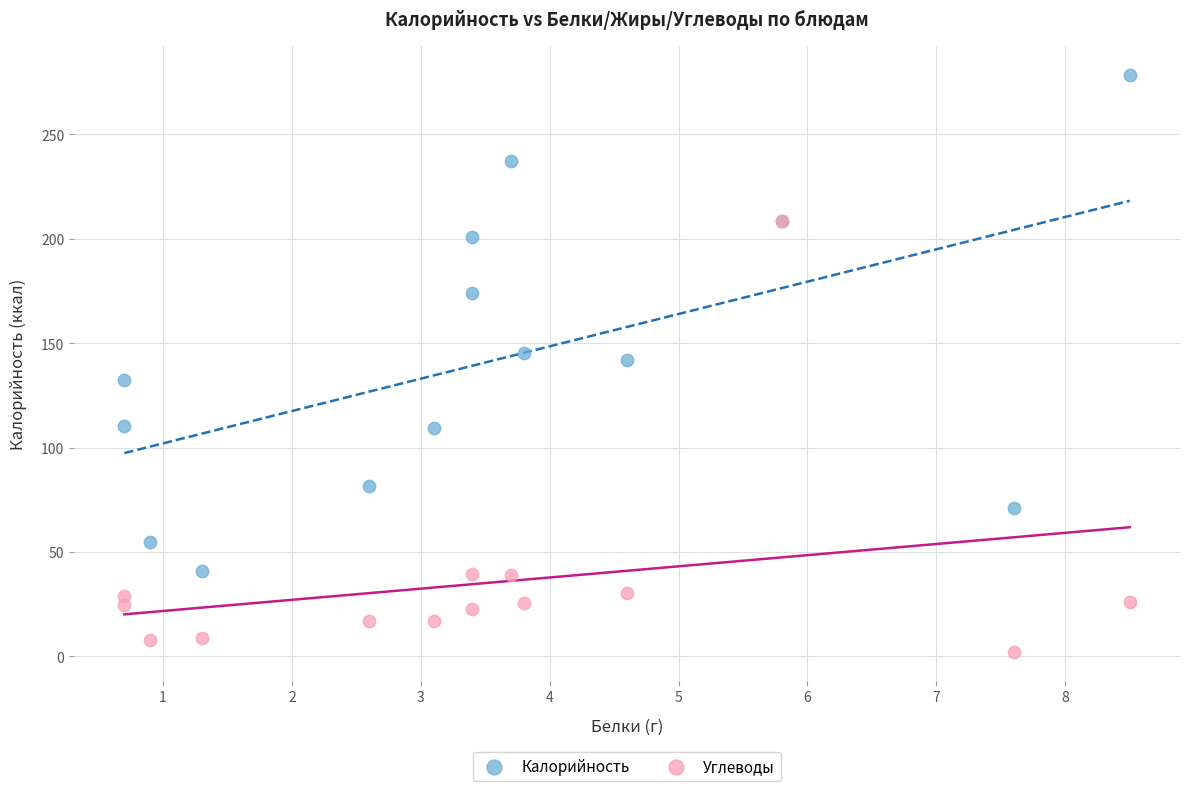

Which series contains the highest Y value?

Калорийность